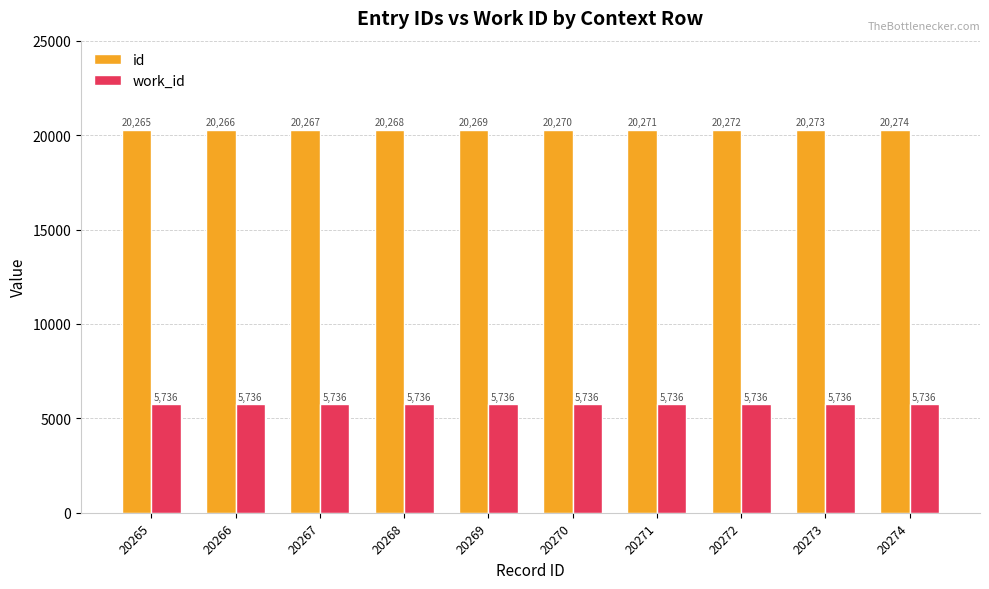

What is the spread (max minus min) of values at 20267?

14531